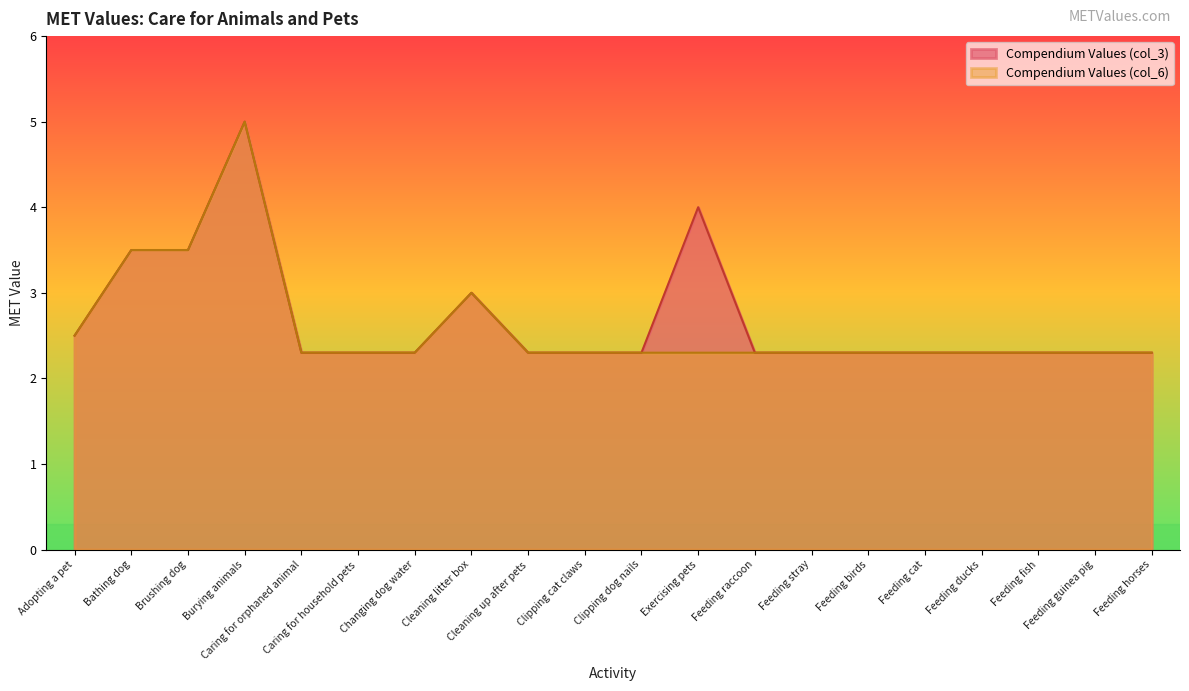

How many lines are shown in the chart?

2